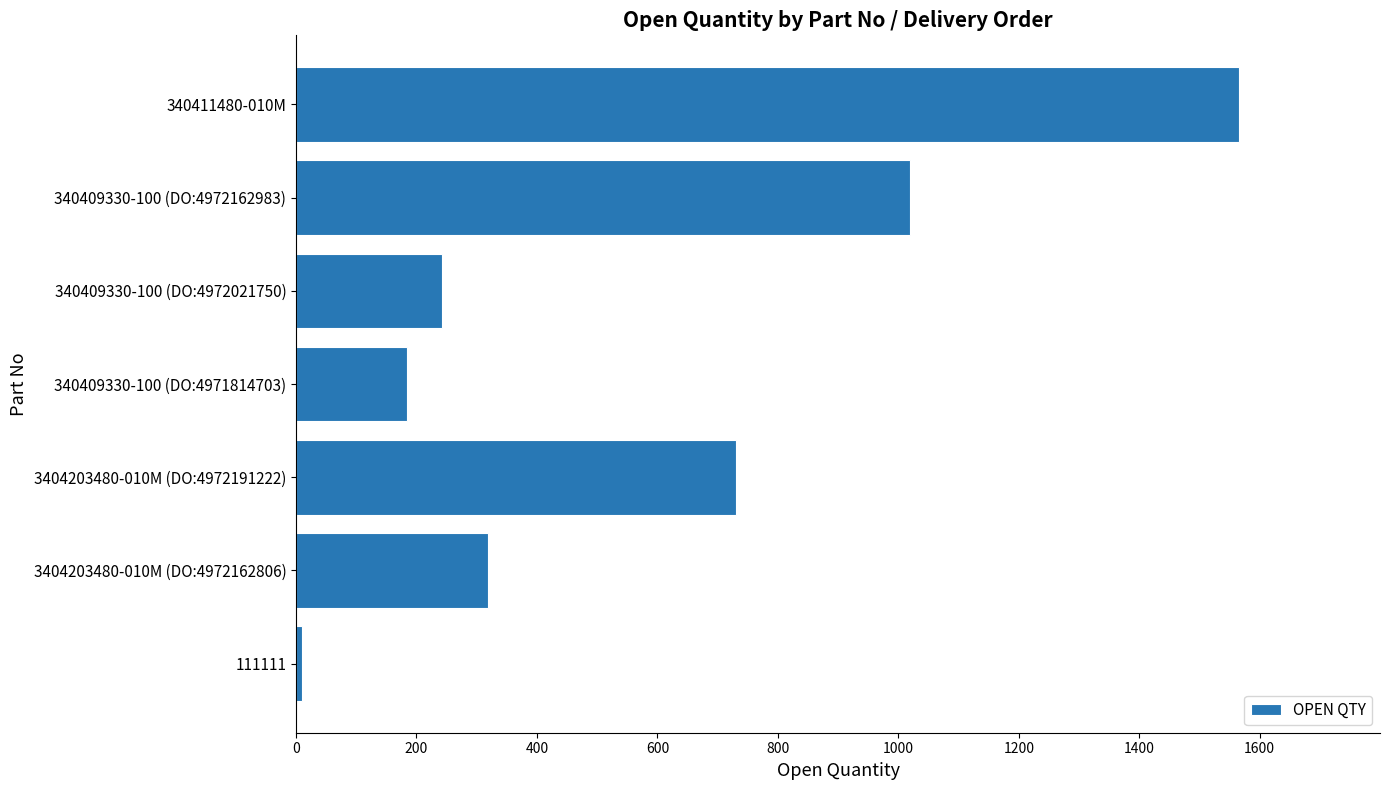

What is the smallest value displayed?

10